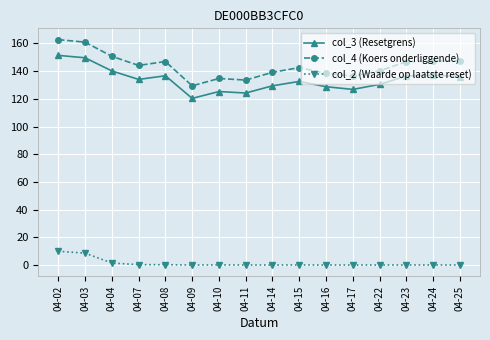

Which series has the largest range (max minus min)?

col_4 (Koers onderliggende)